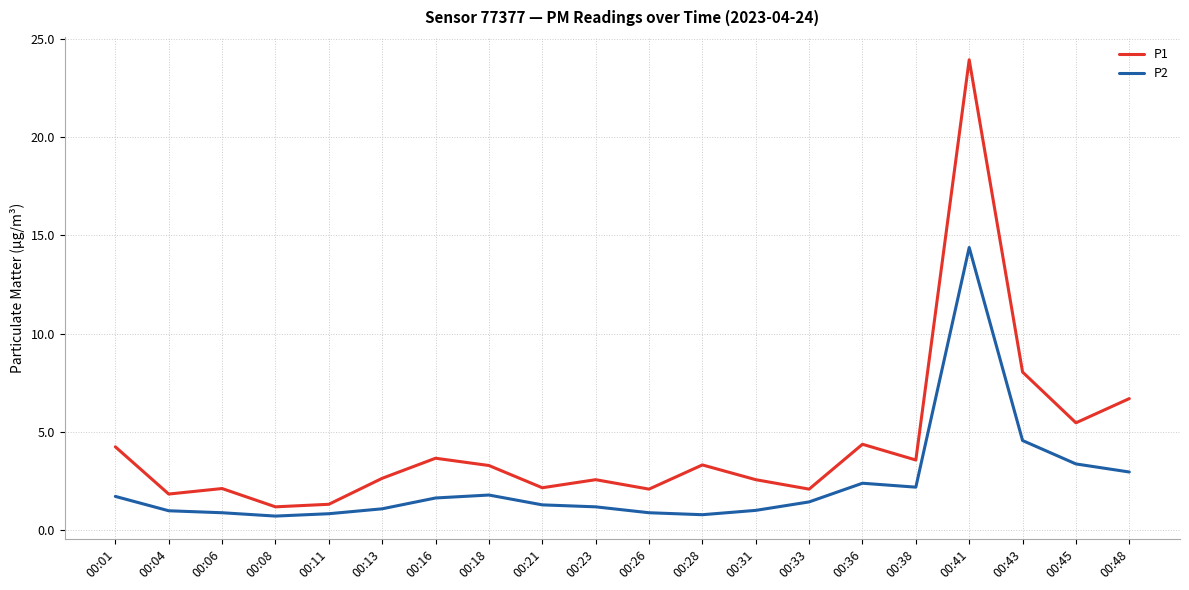

What is the minimum value shown in the chart?

0.7